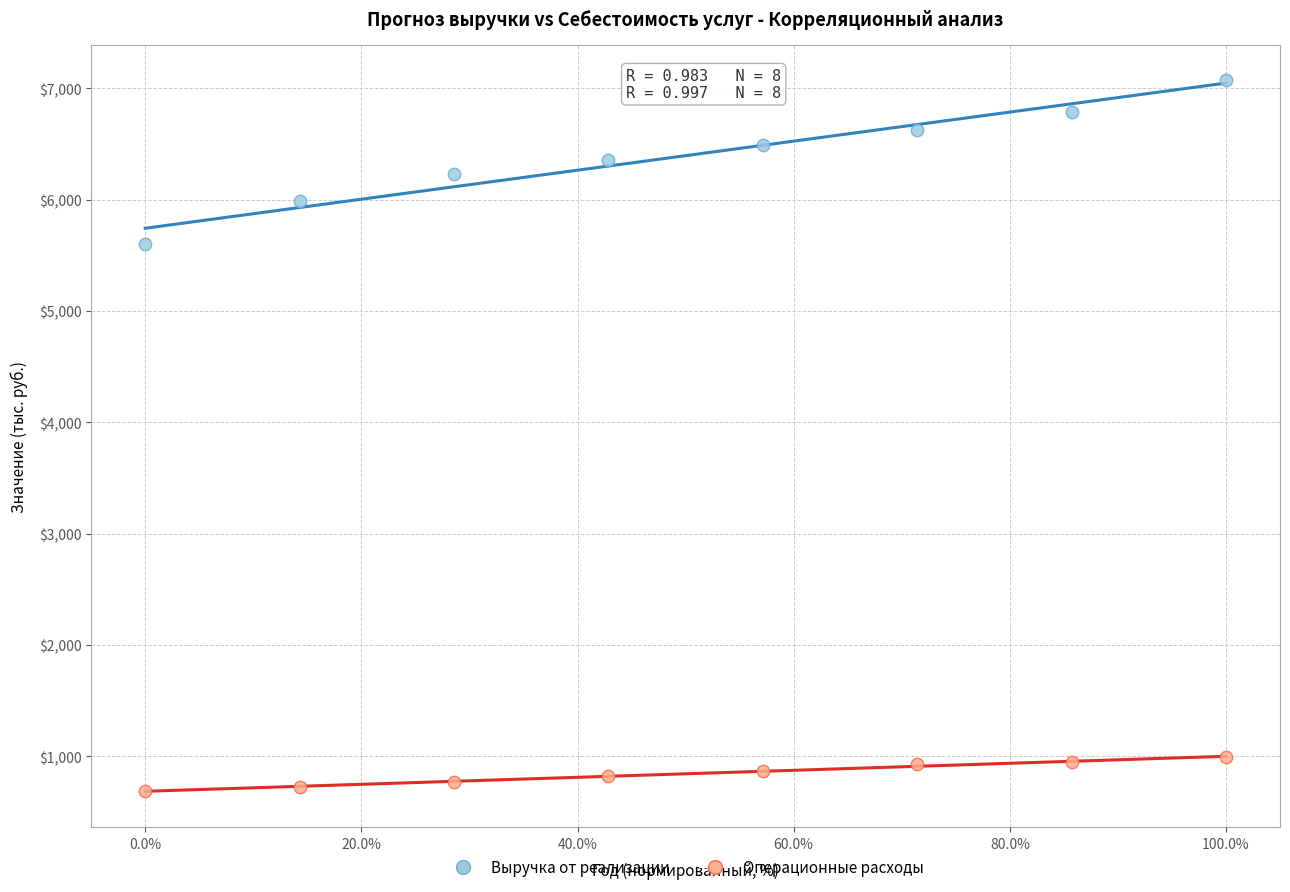

Across all series, what Y value is closest to 3878?

5597.0